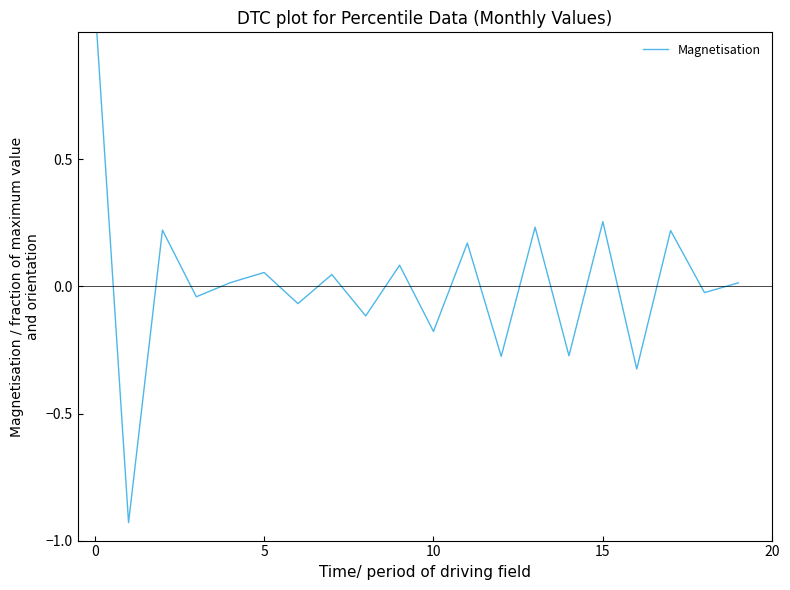

How many data points are less than 0?

9